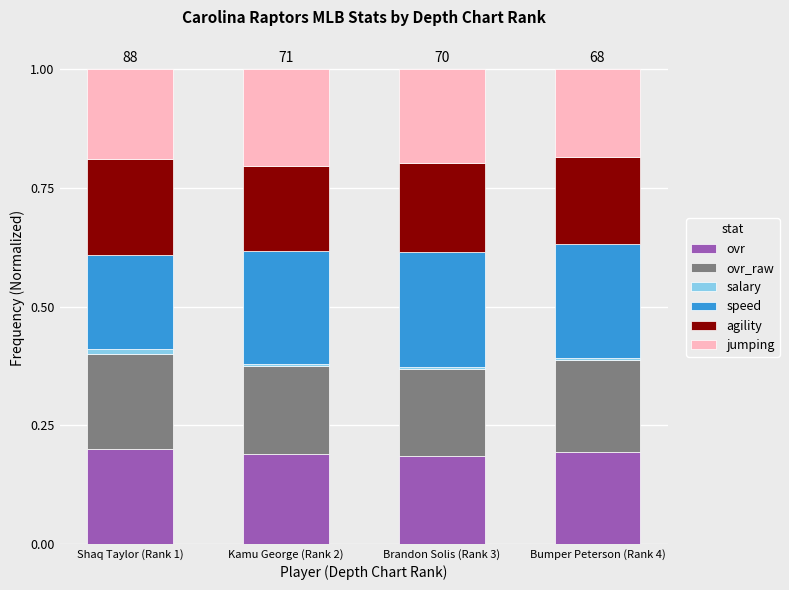

How many data points does each series have?

4